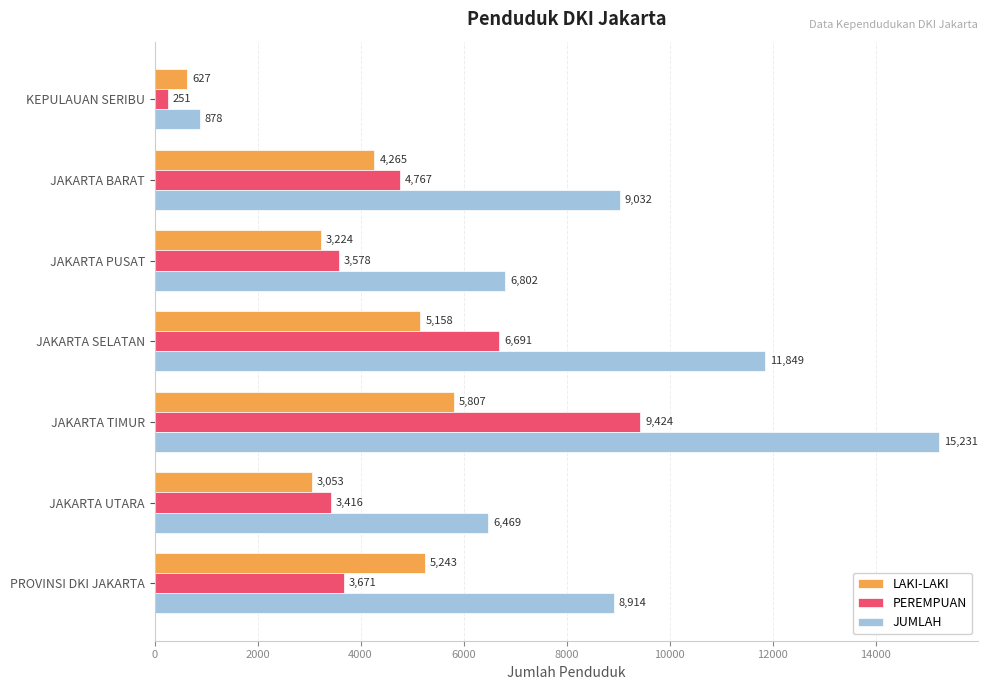

The PEREMPUAN series shows 4767 at JAKARTA BARAT. True or false?

True